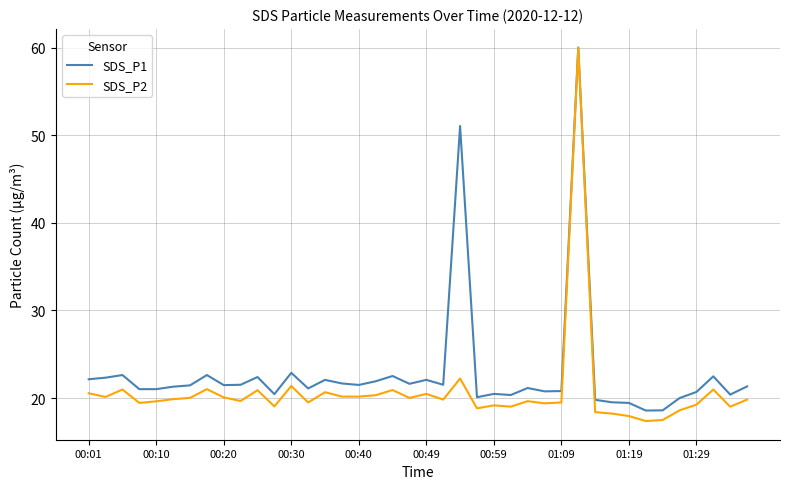

How many distinct data groups are displayed?

2